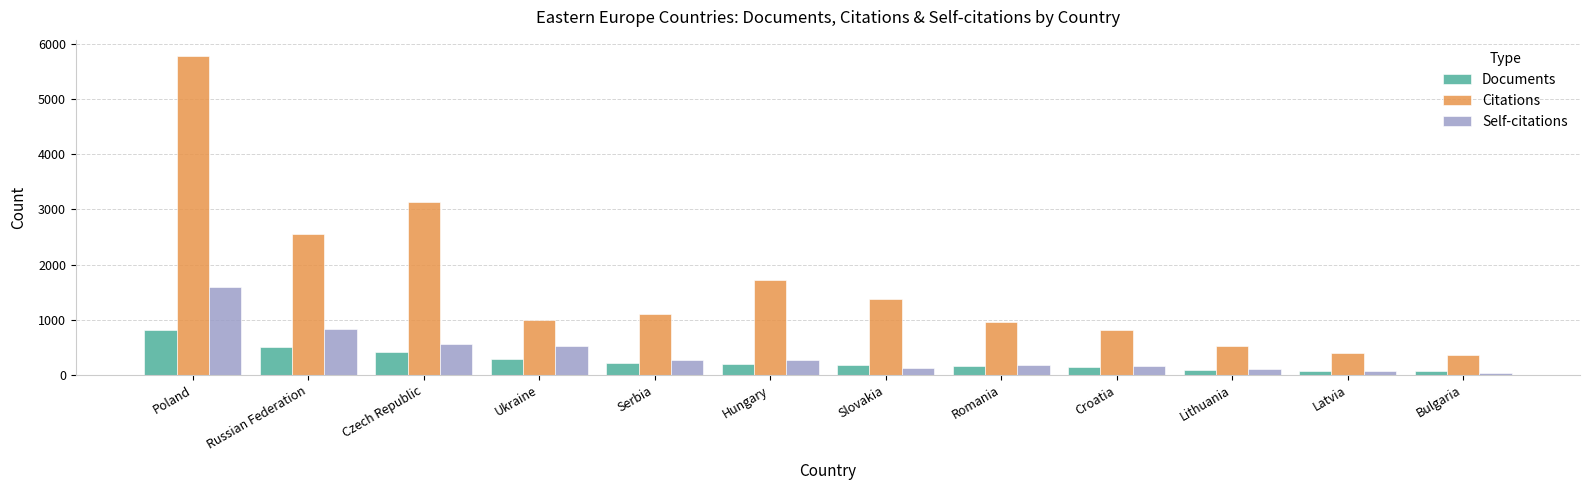

What is the difference between the highest and lowest values at Hungary?

1514